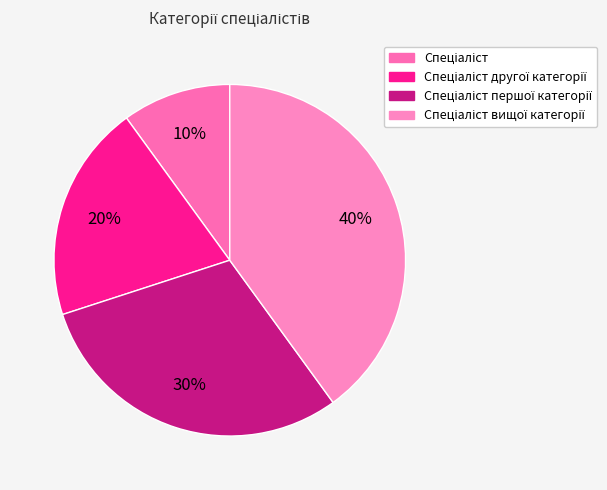

How many segments does this pie chart have?

4